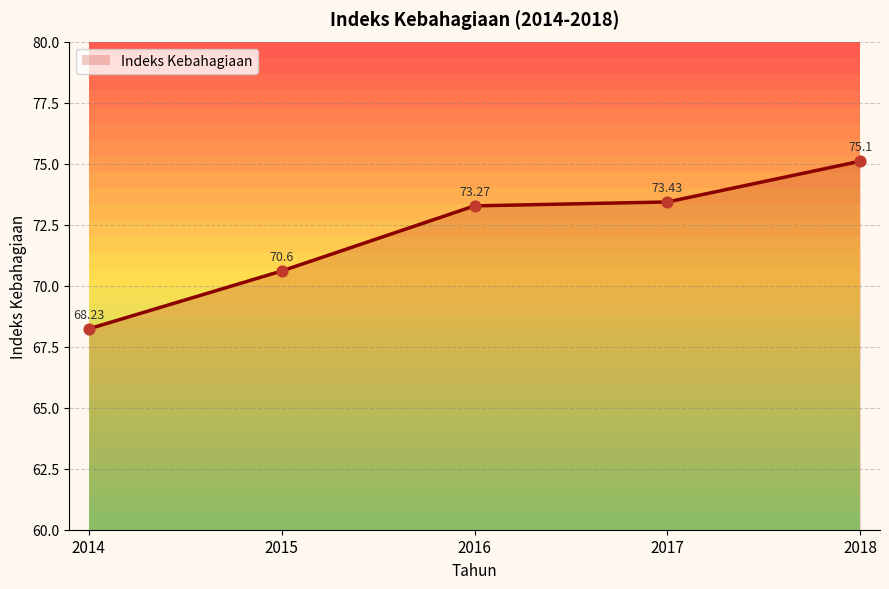

Between 2017 and 2014, which is larger?

2017